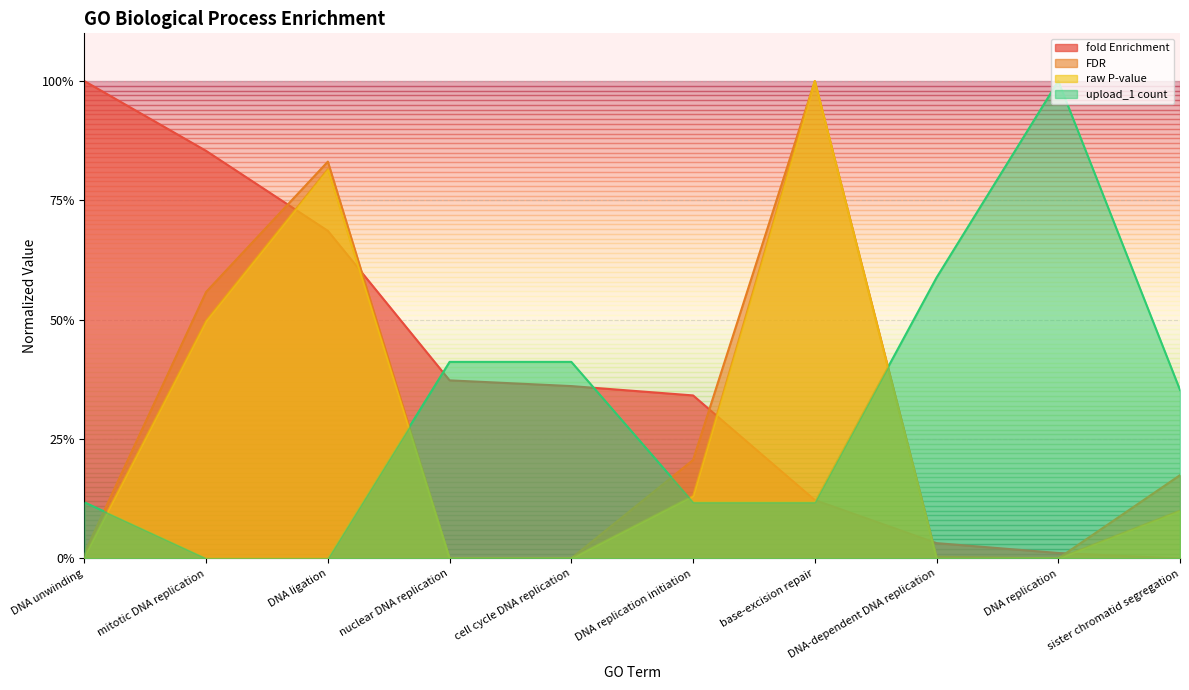

Between DNA unwinding and cell cycle DNA replication, which series saw the biggest shift?

fold Enrichment